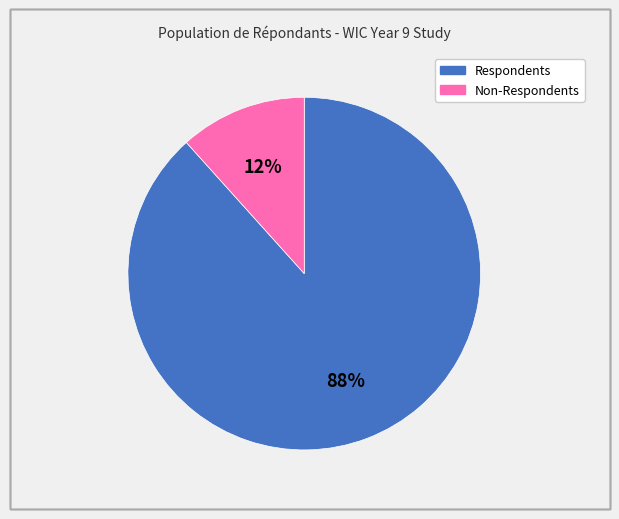

The Non-Respondents slice represents 12% of the pie. True or false?

True